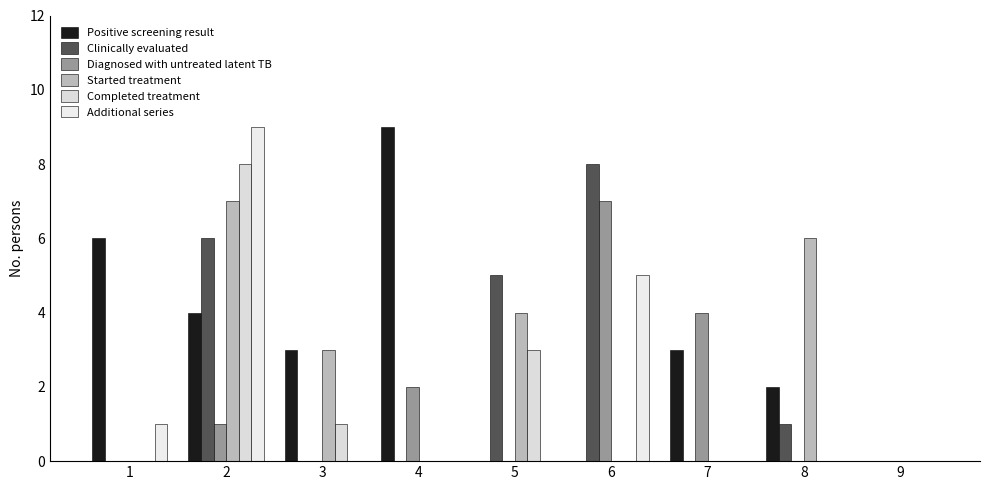

At 6, list the series in order from smallest to largest.

Positive screening result, Started treatment, Completed treatment, Additional series, Diagnosed with untreated latent TB, Clinically evaluated